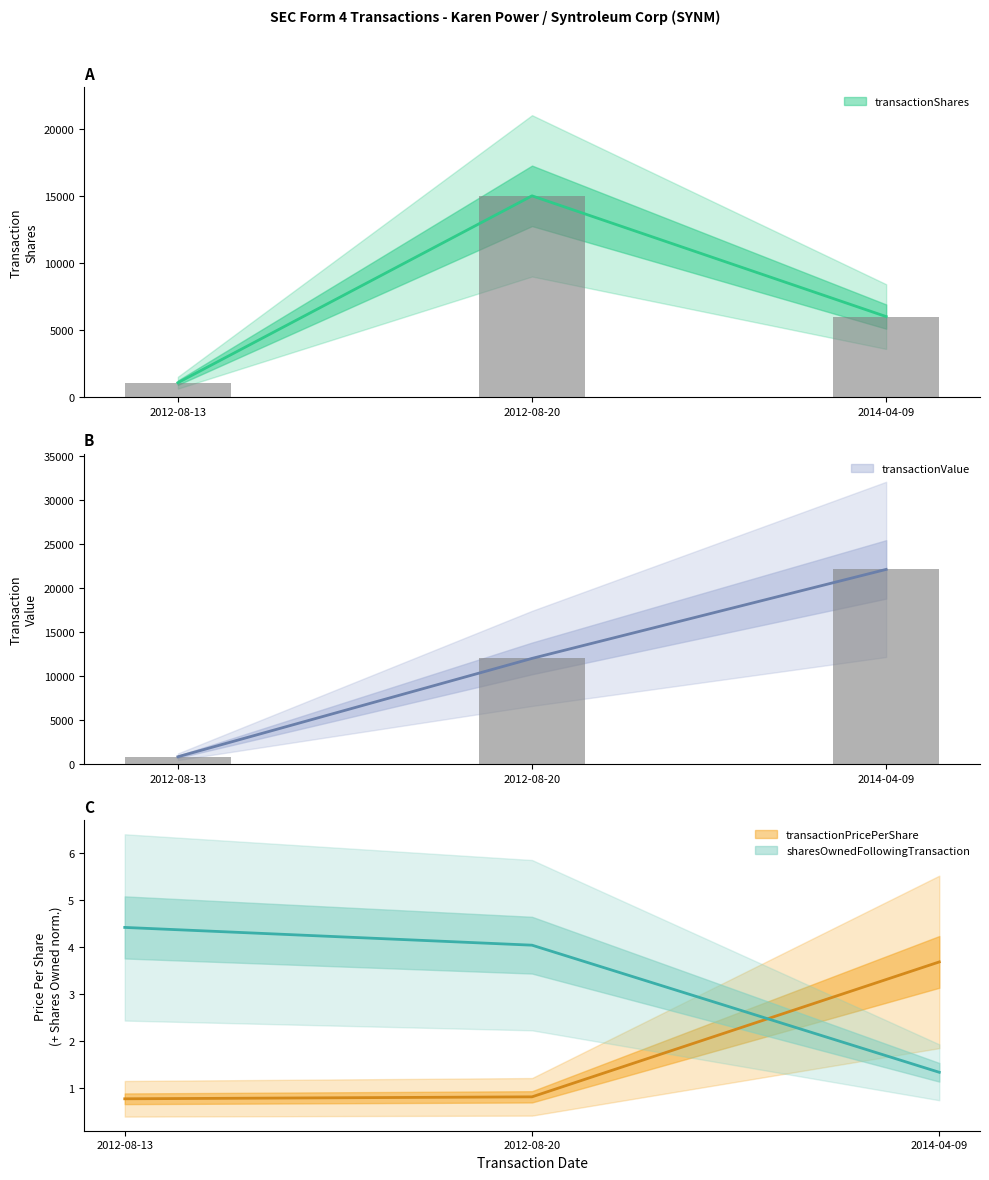

Is it true that transactionShares equals 6019.0 at 2014-04-09?

True